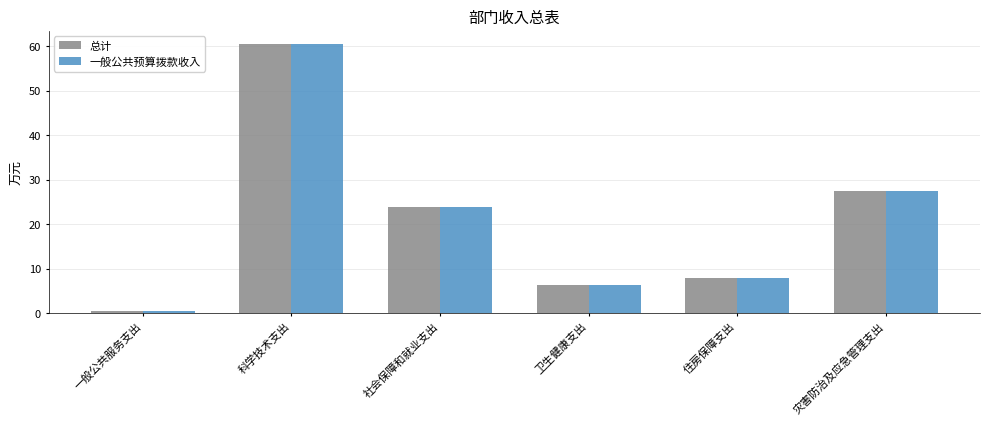

Where does the 总计 series first go above 23?

科学技术支出